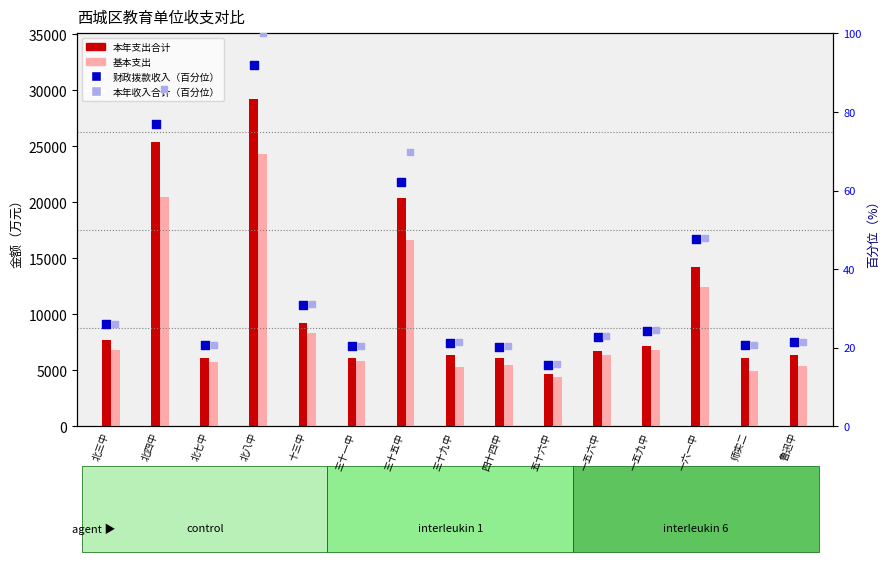

Is the value of 财政拨款收入（百分位） at 三十一中 greater than the value of 本年支出合计 at 师实二?

No